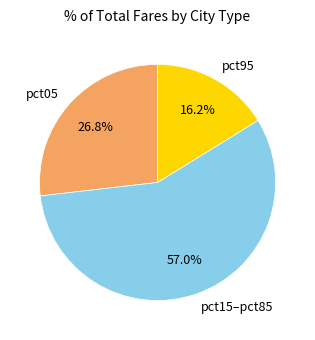

To the nearest percent, what is the average slice percentage?

33%